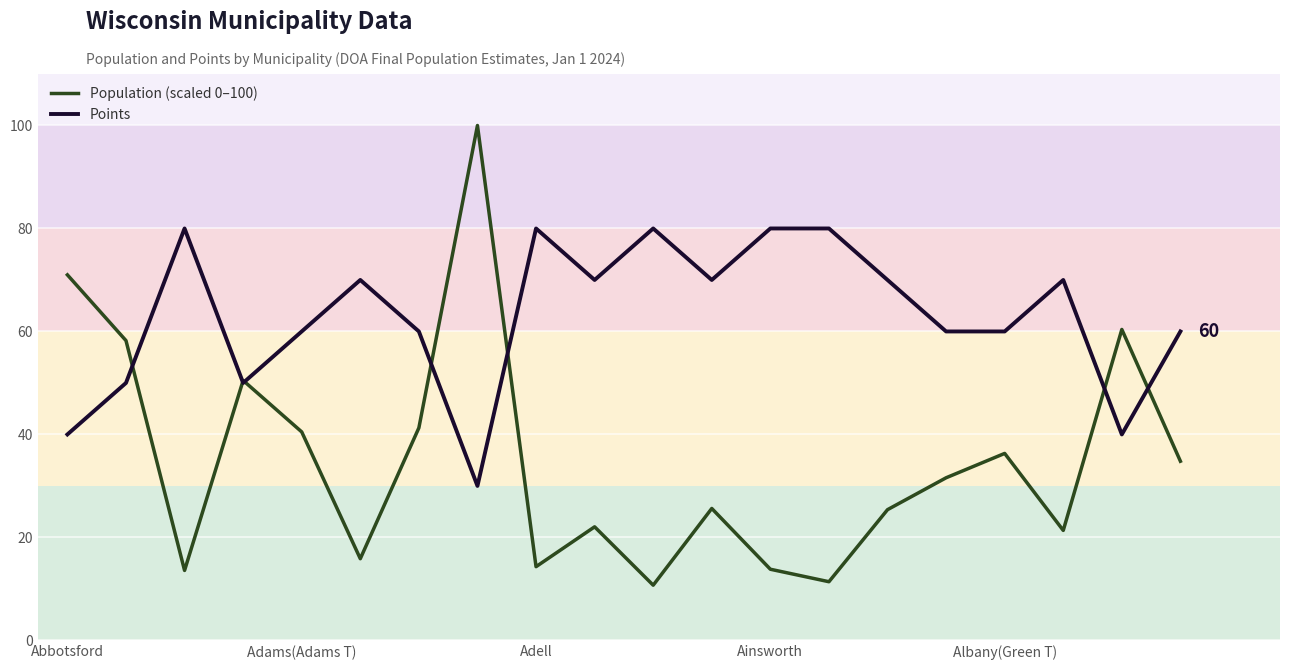

Which series has the largest total across all categories?

Points